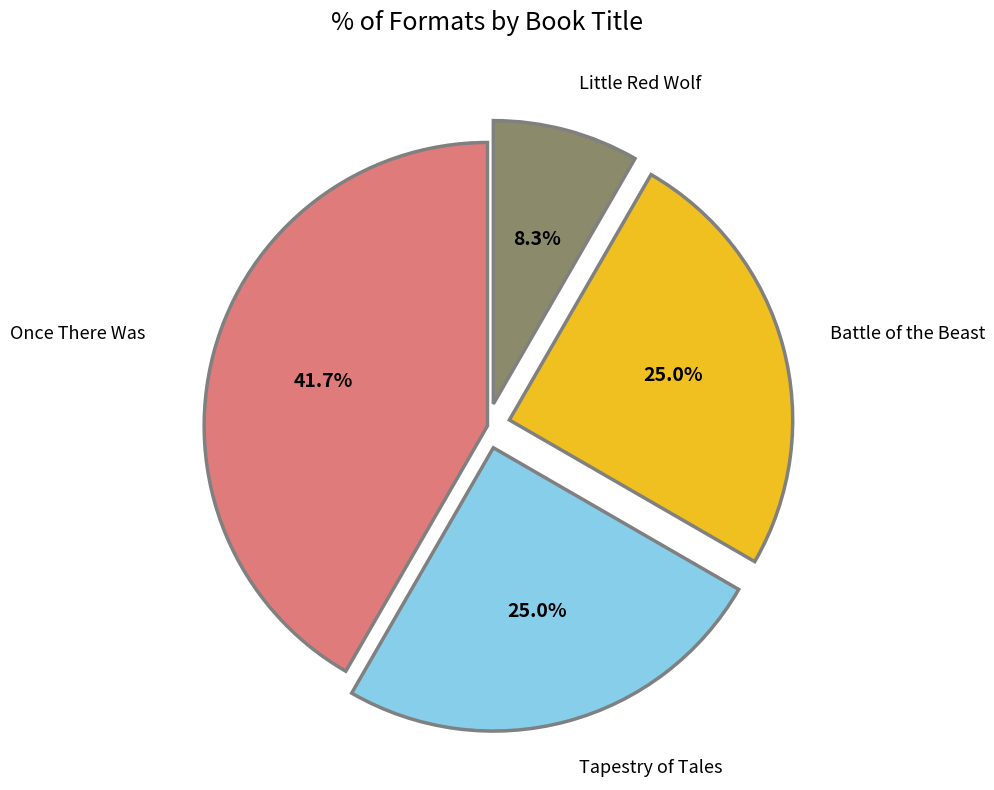

Is there any slice that represents more than half of the pie?

No